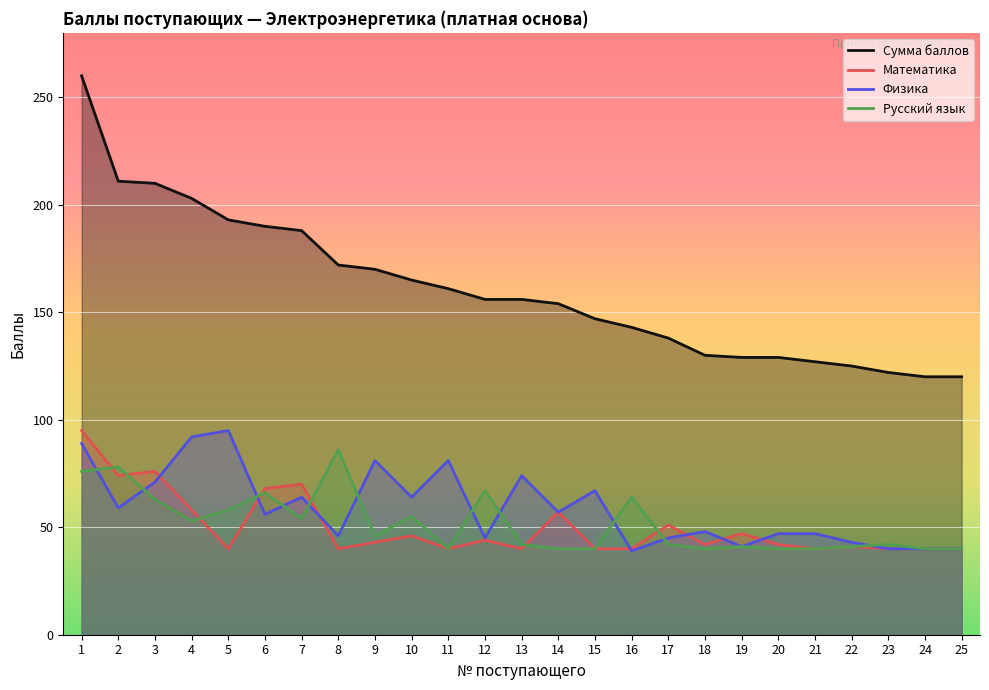

What are all the series names shown in the legend?

Сумма баллов, Математика, Физика, Русский язык